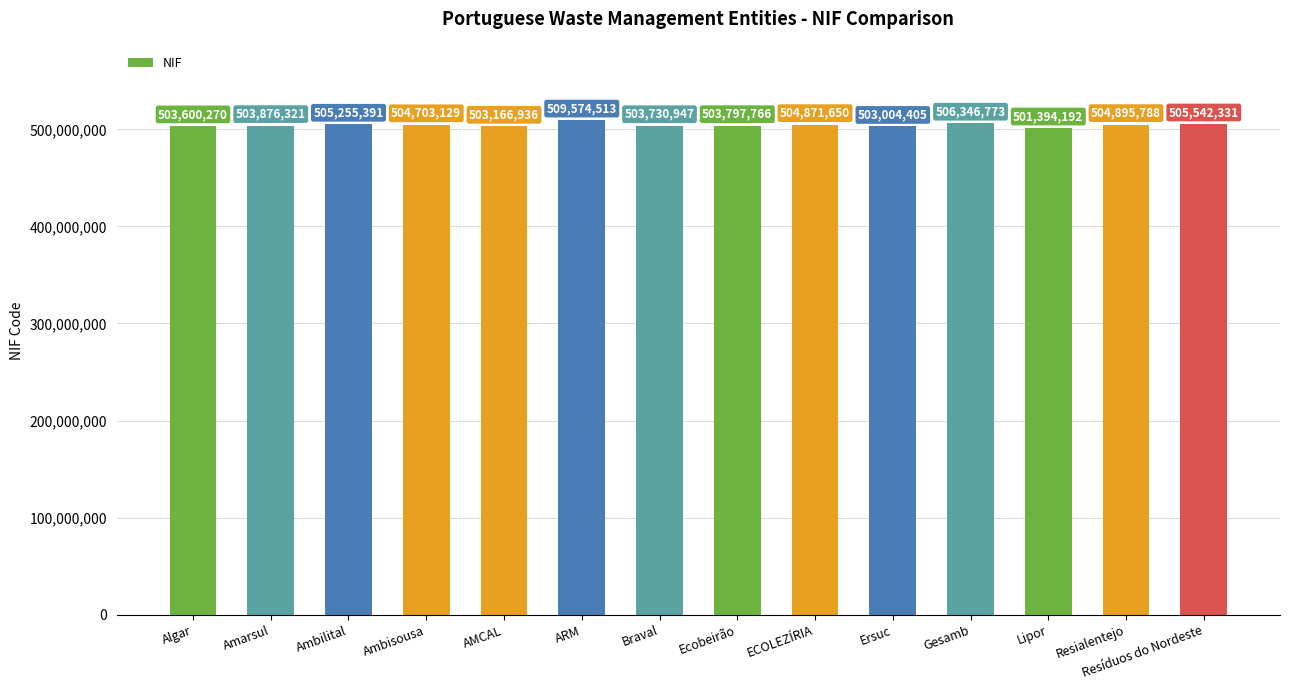

Reading left to right, what are all the values shown in this chart?

503600270	503876321	505255391	504703129	503166936	509574513	503730947	503797766	504871650	503004405	506346773	501394192	504895788	505542331